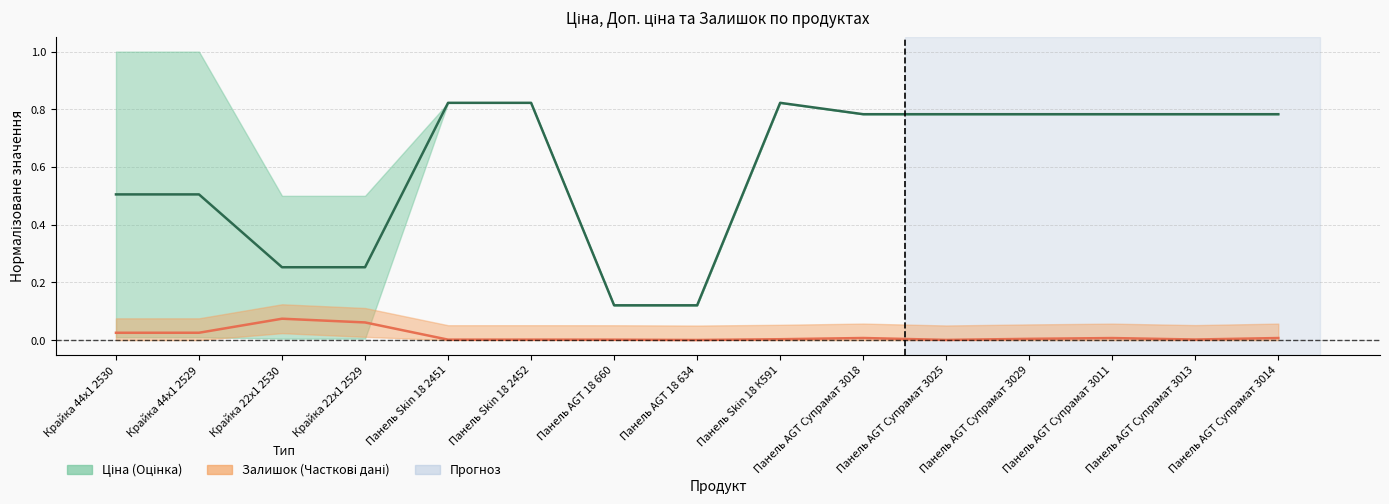

True or false: Залишок (нормалізований) has a value of 0.0 at Панель Skin 18 К591.

True